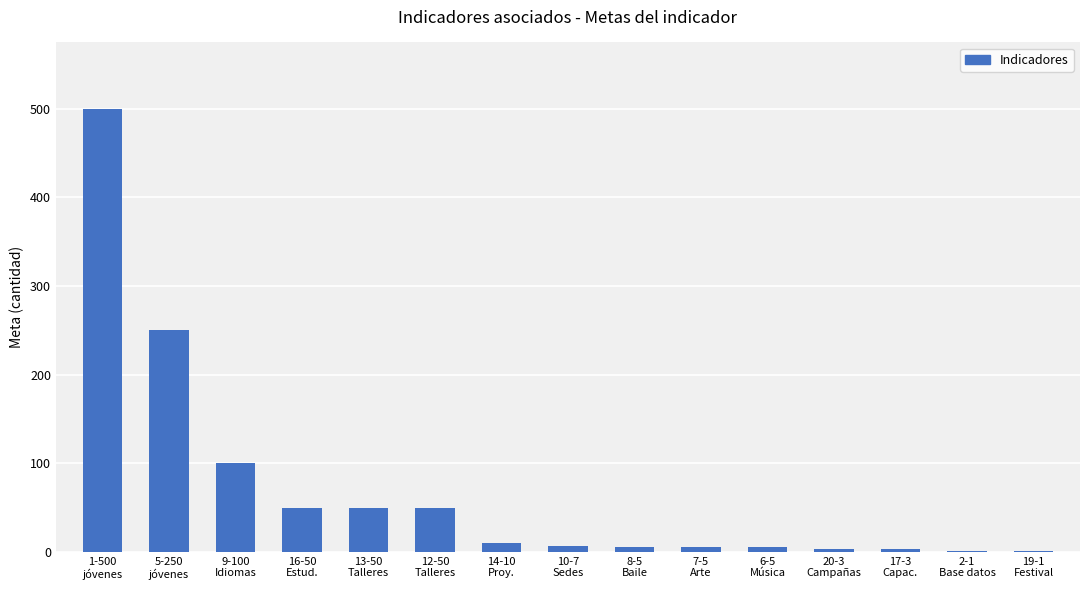

What is the approximate value at 16-50
Estud., to the nearest 5?

50